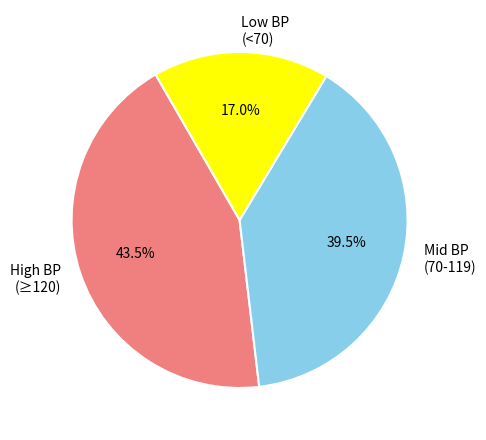

Which slice is the smallest?

Low BP (<70)